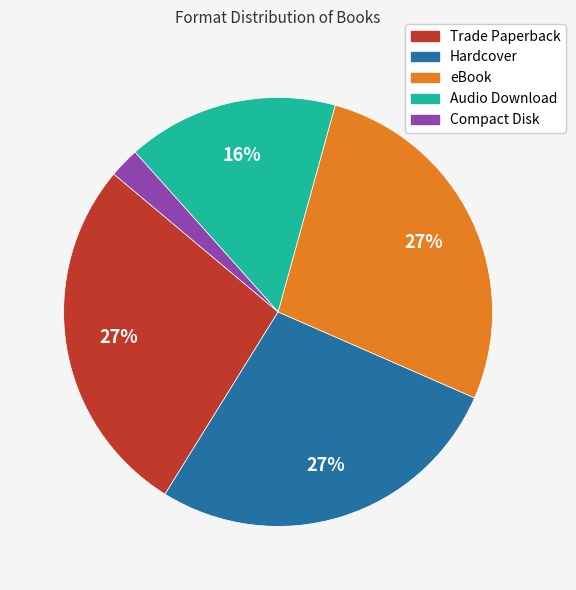

Count the number of slices in the pie.

5